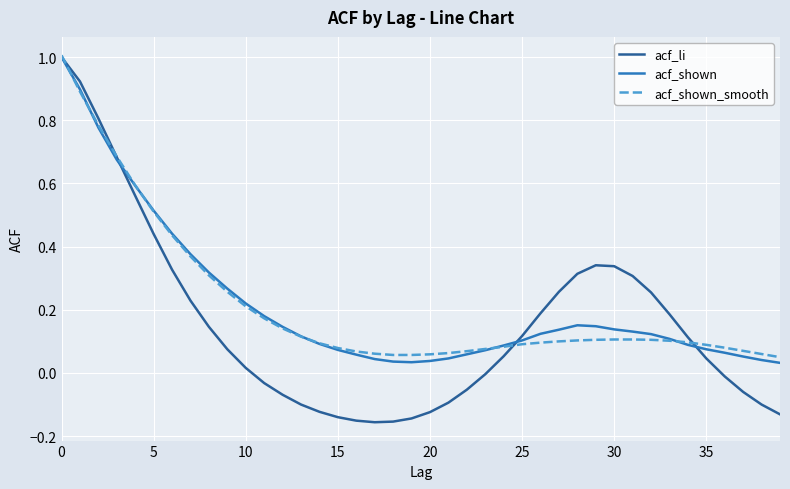

Which series has the largest range (max minus min)?

acf_li